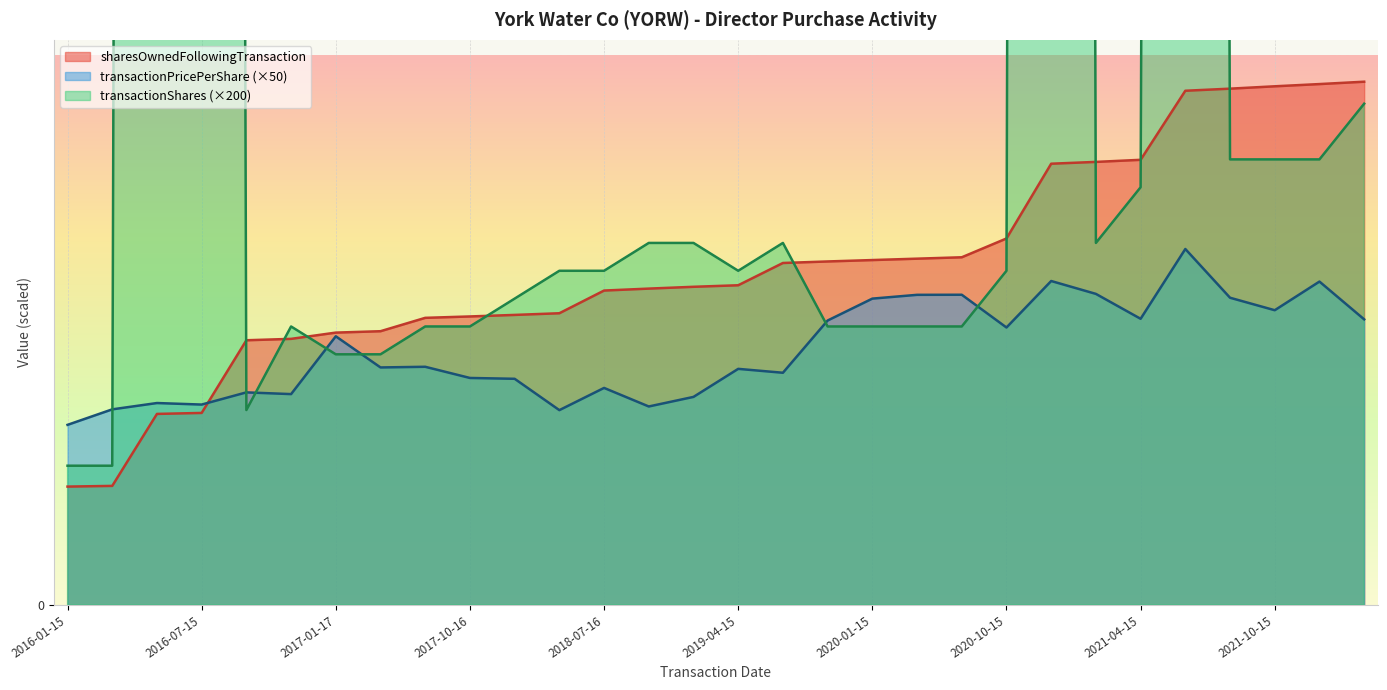

How many interior local peaks does the transactionShares series have?

5